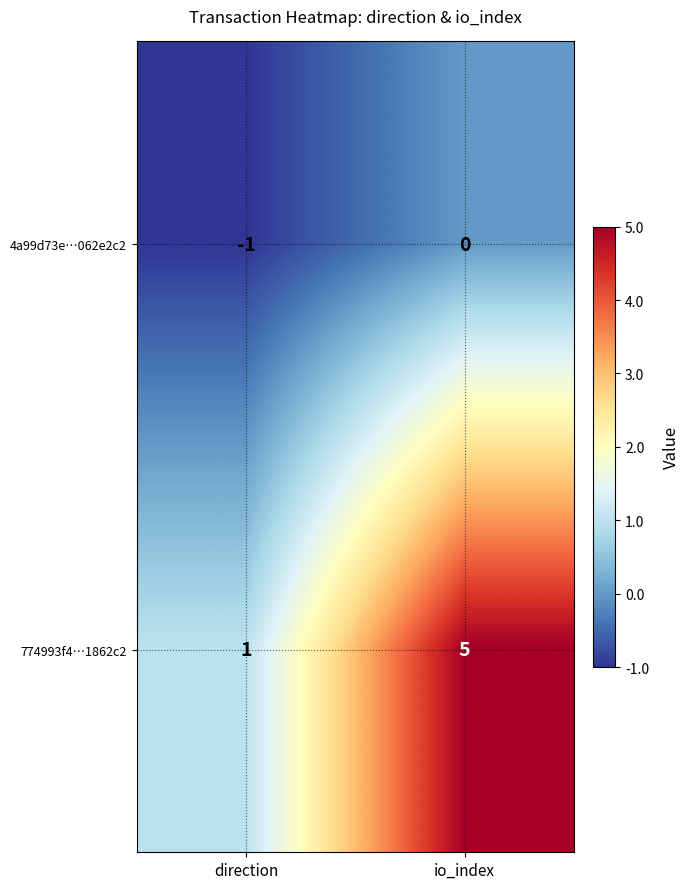

Is it true that 774993f4…1862c2 equals 7 at io_index?

False